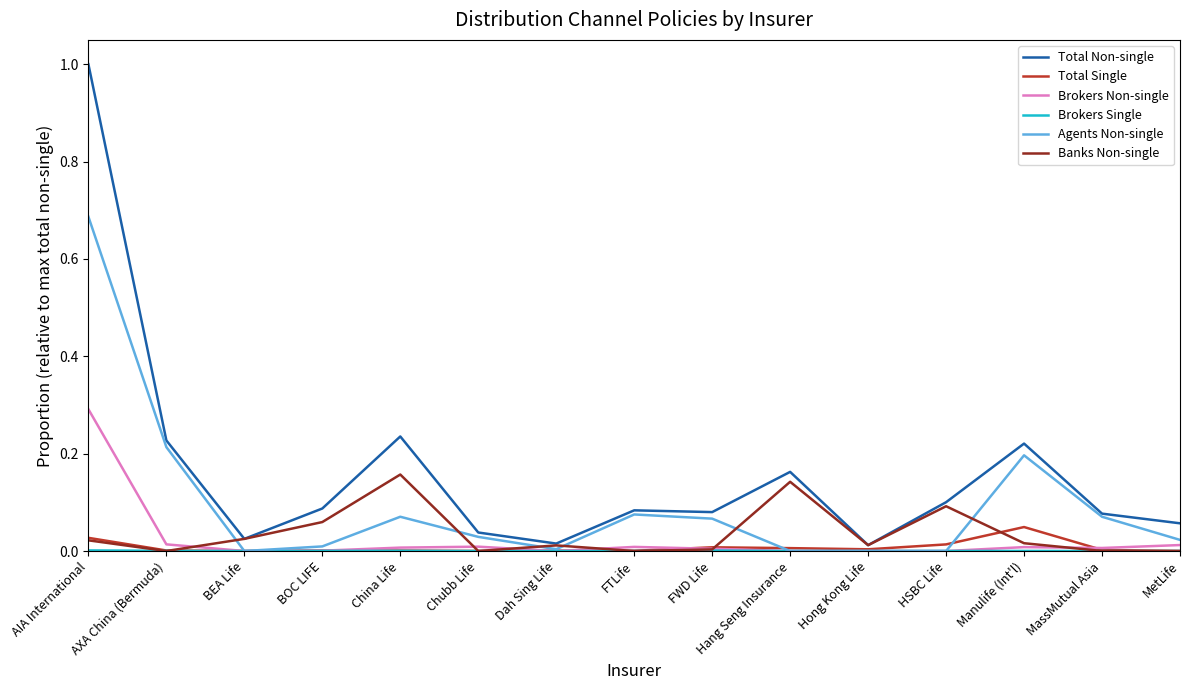

True or false: Total Non-single has a value of 0.1 at Hang Seng Insurance.

False